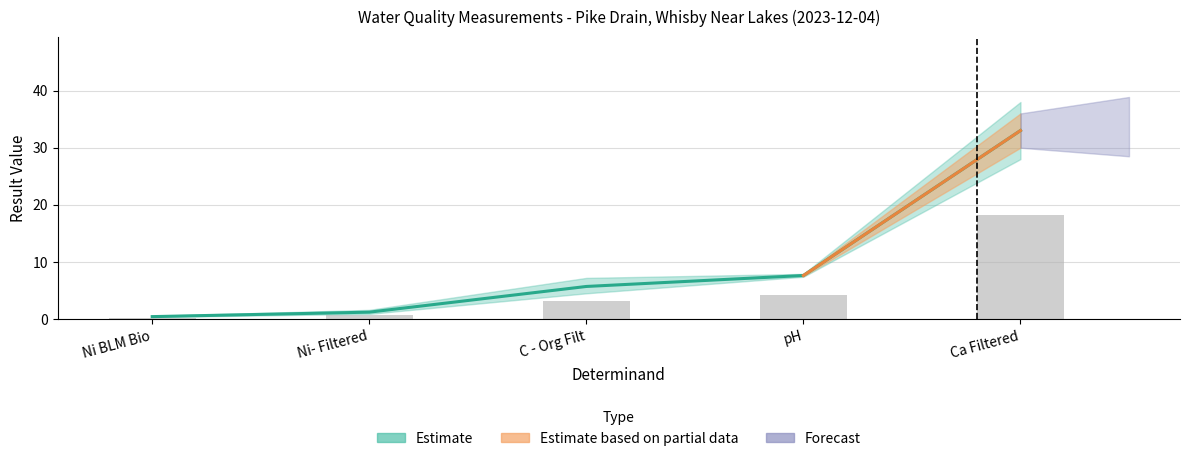

Which category has the lowest value across all series?

Ni BLM Bio